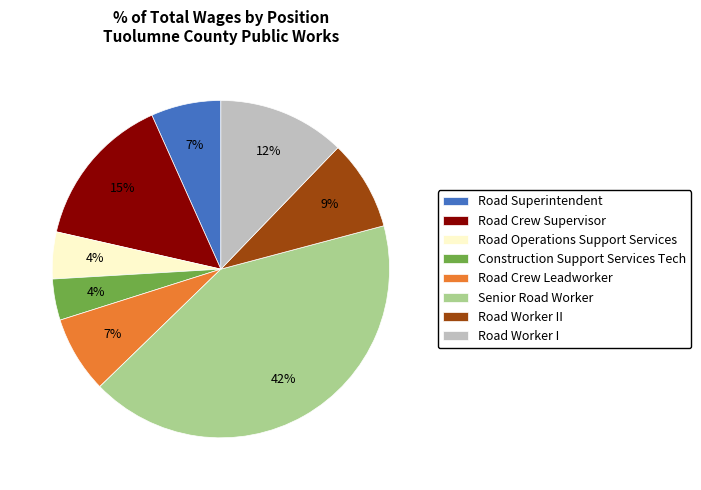

The Road Operations Support Services slice represents 4% of the pie. True or false?

True